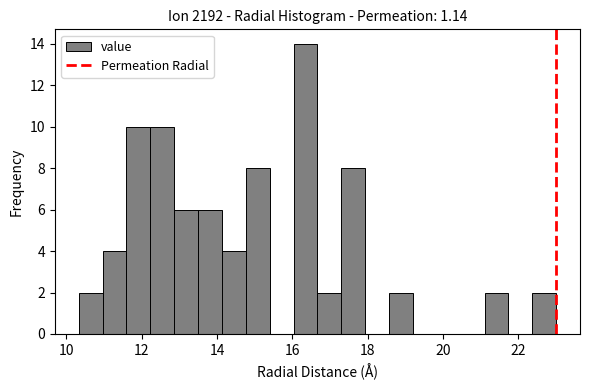

Read against the x-axis, roughly where is the centre of the tallest bar?

16.4